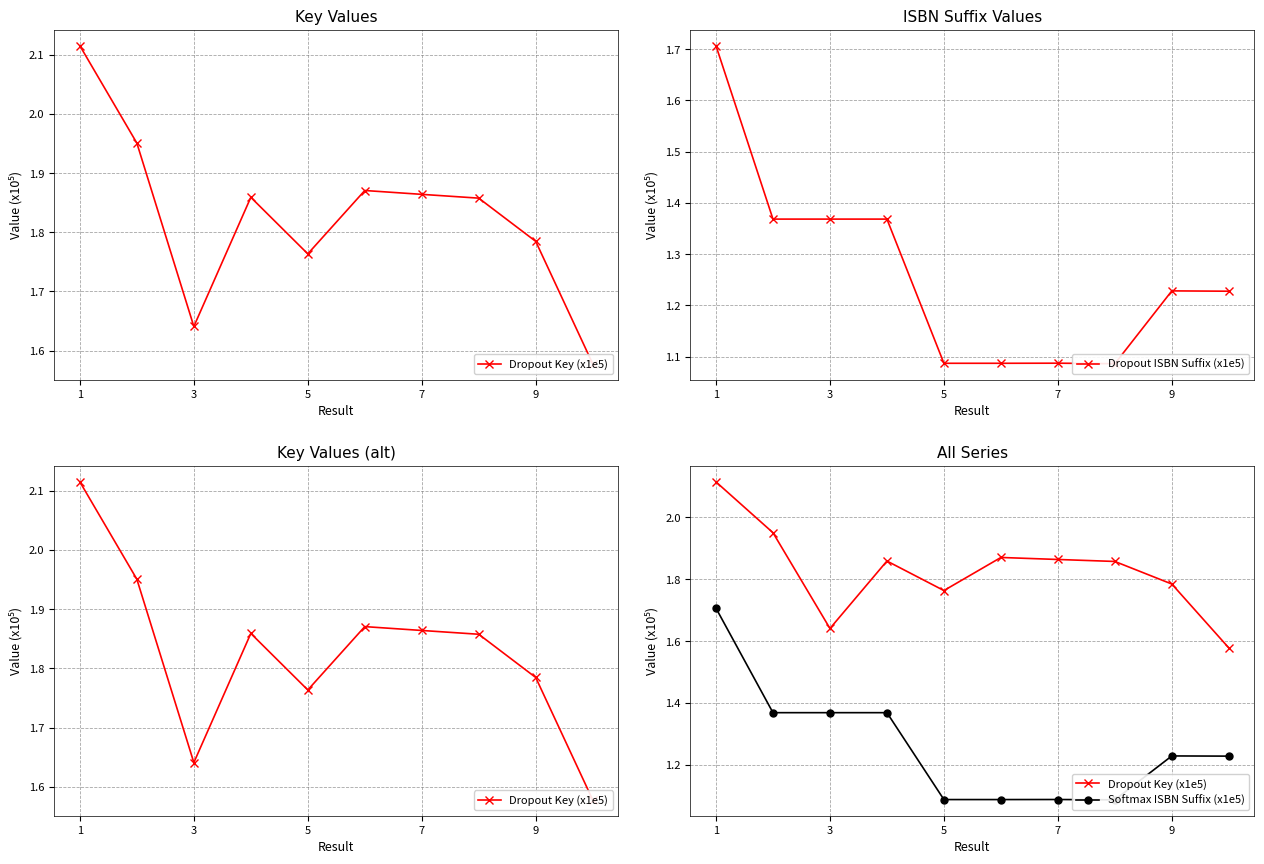

At which label is Dropout ISBN Suffix (x1e5) closest to 1?

7